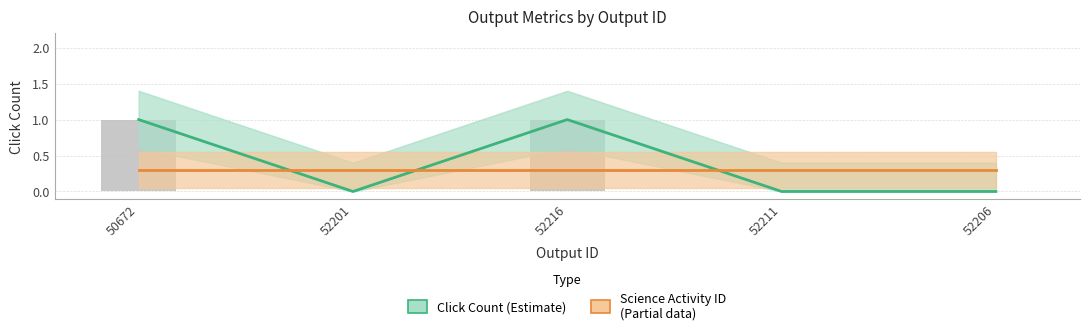

Which category has the lowest value across all series?

52201